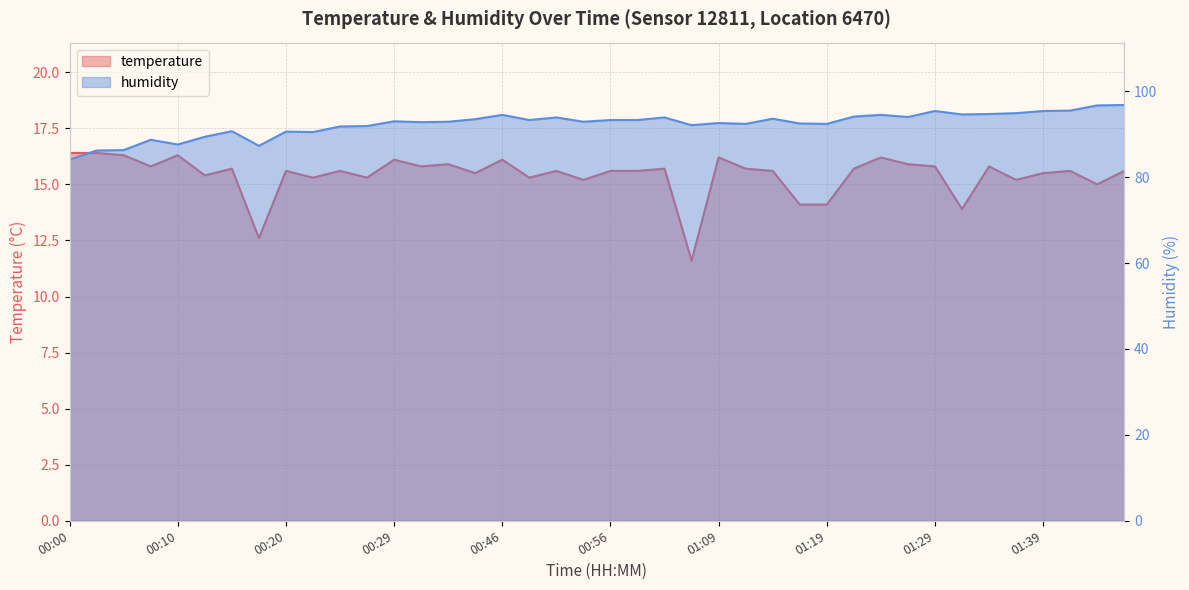

Which series has the largest range (max minus min)?

humidity